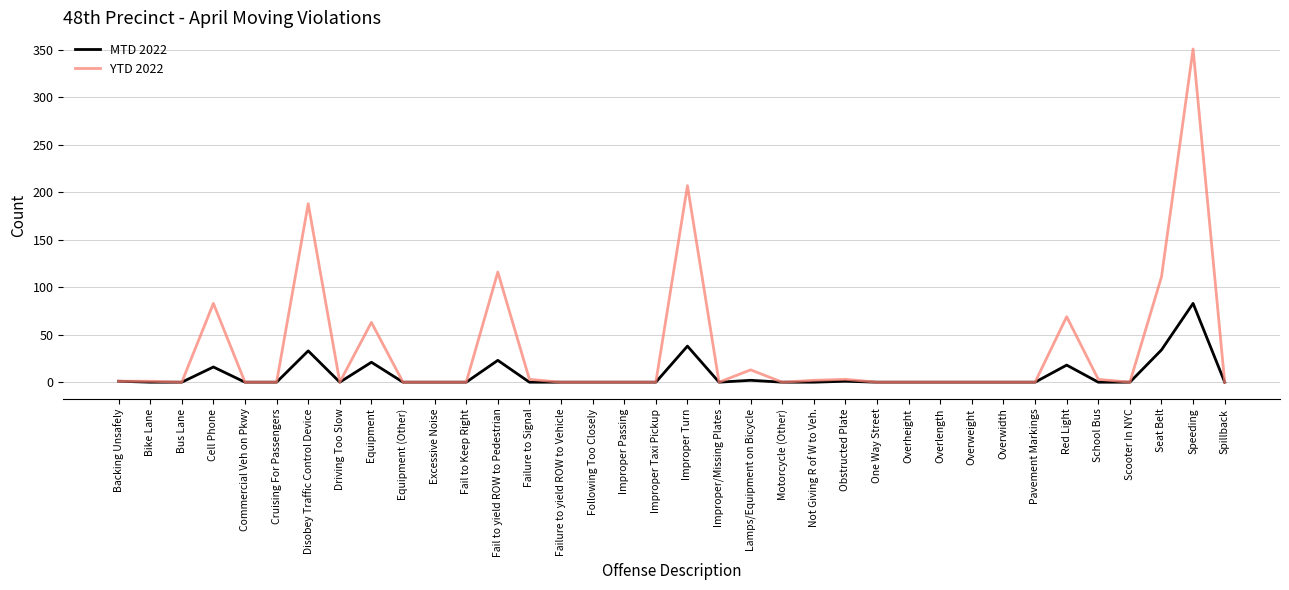

Rank the series by their maximum value, from lowest to highest.

MTD 2022, YTD 2022